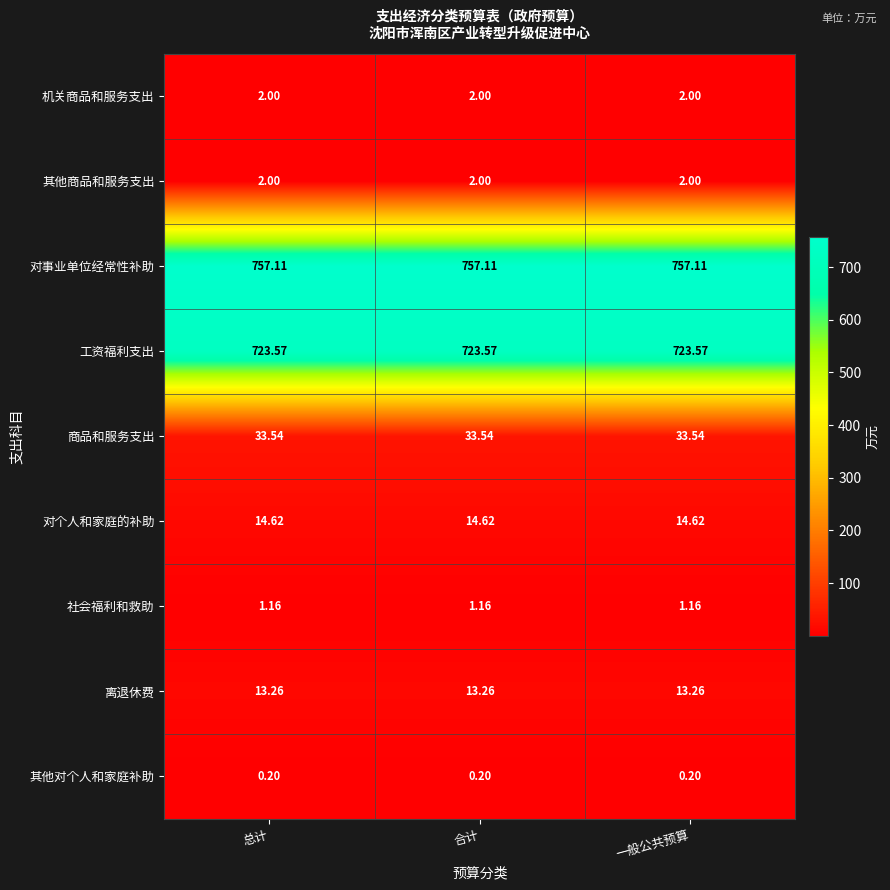

Is the value of 其他商品和服务支出 at 一般公共预算 greater than the value of 社会福利和救助 at 总计?

Yes